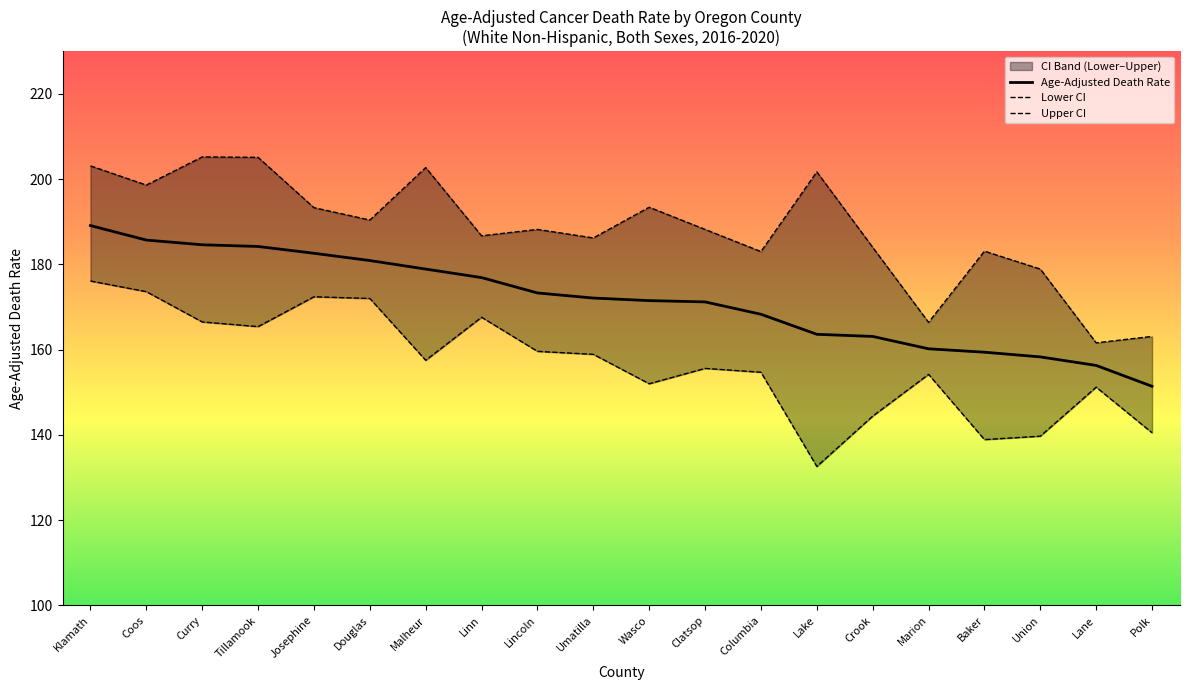

True or false: Lower CI and Upper CI intersect in this chart.

False